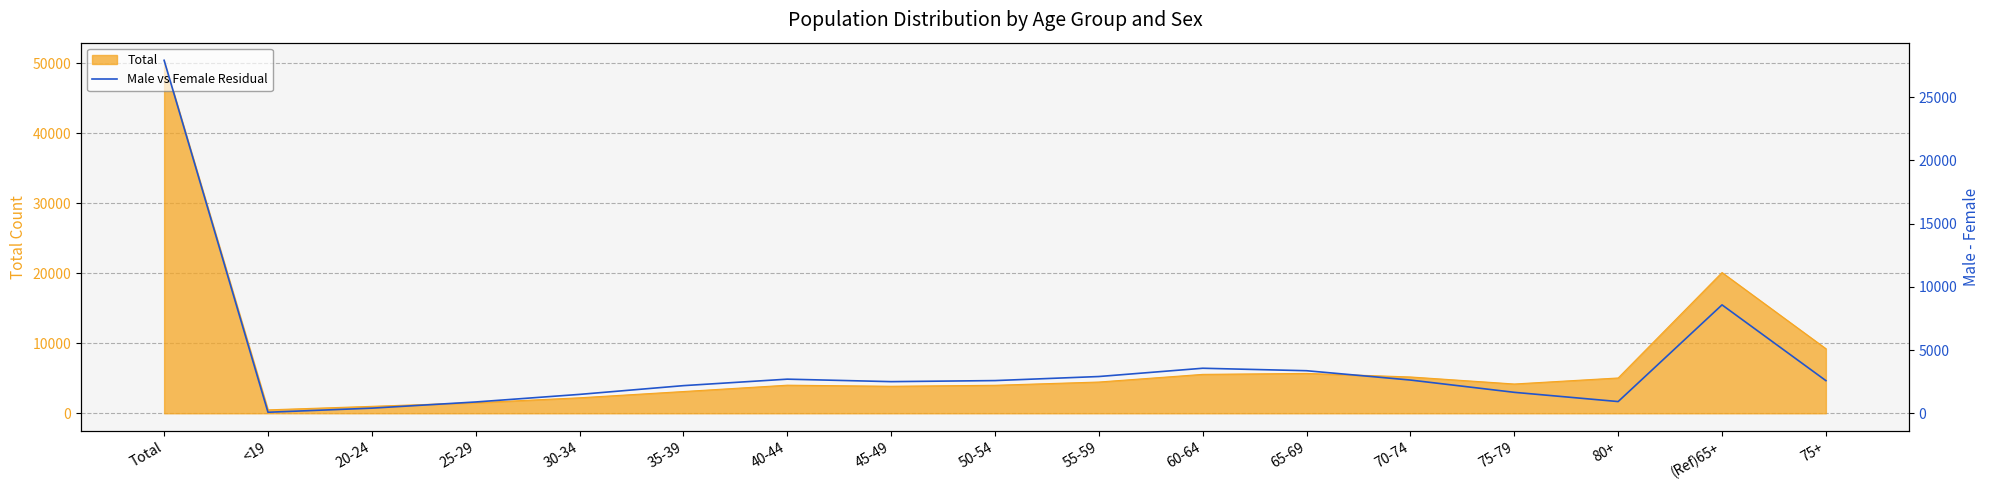

Between 75-79 and 70-74, which is larger?

70-74